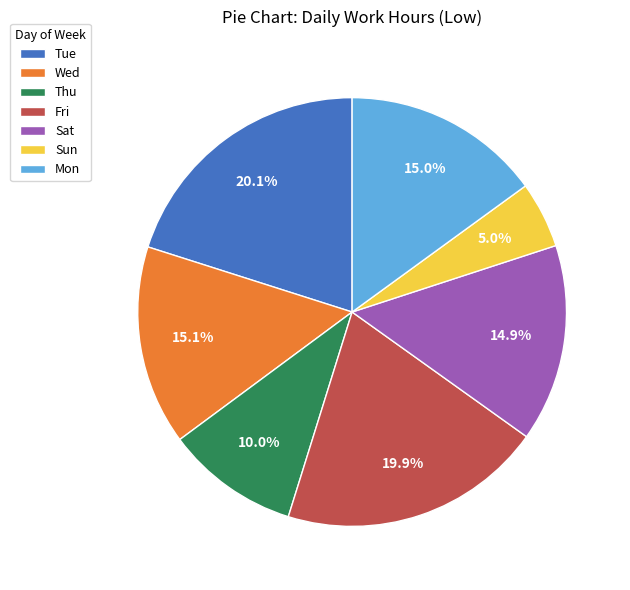

What percentage do Thu and Tue together represent?

30.1%